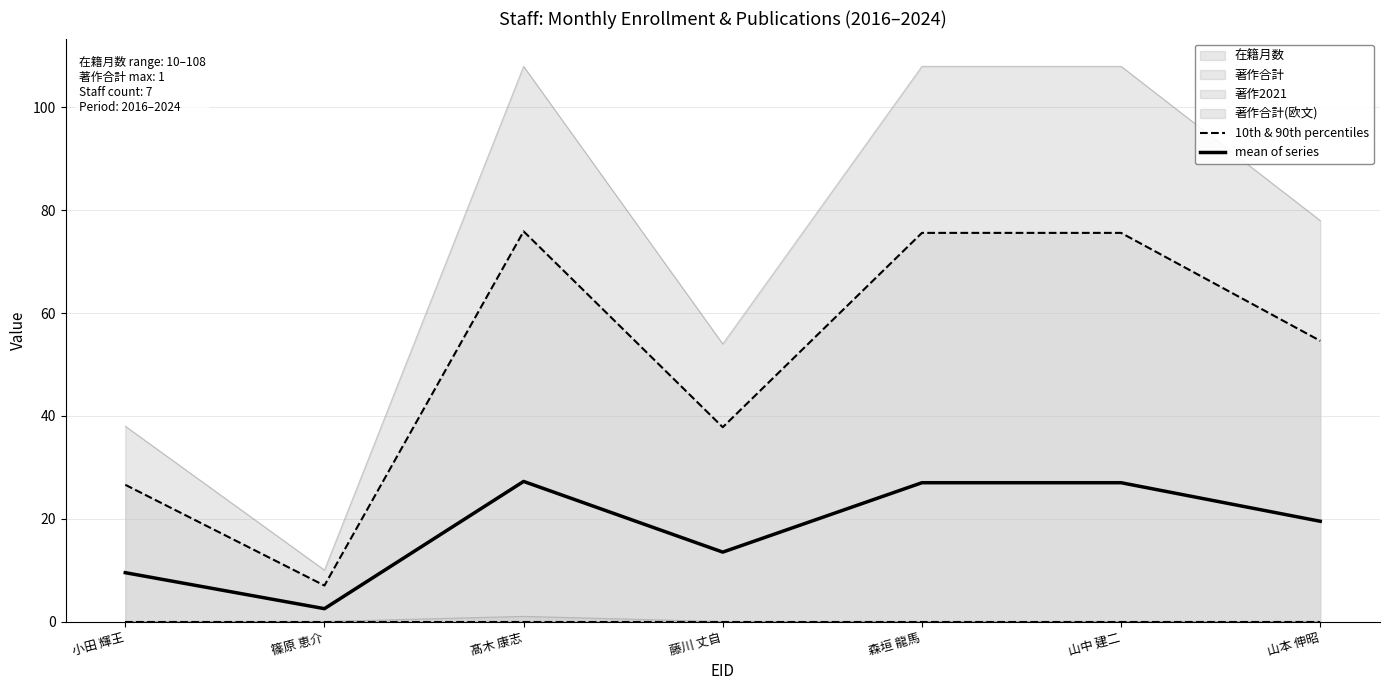

What is the label of the 2nd point from the left?

篠原 恵介